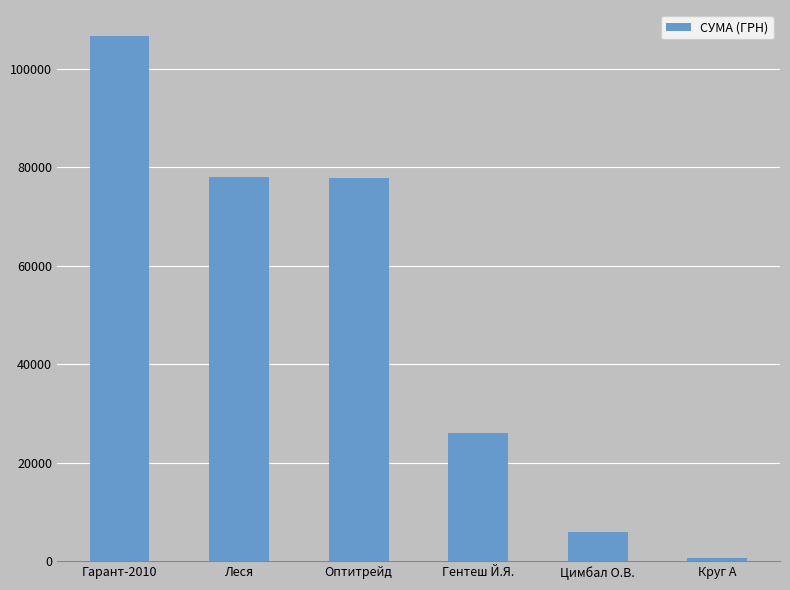

Which has a higher value, Гентеш Й.Я. or Гарант-2010?

Гарант-2010